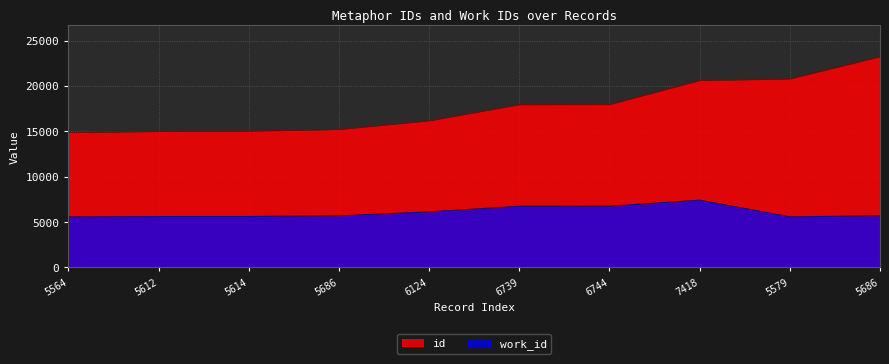

In work_id, how many points are higher than both neighbors (excluding endpoints)?

1